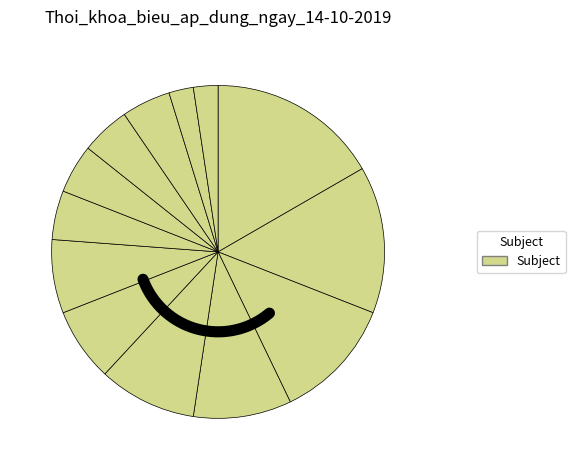

What percentage is the Văn slice, to the nearest percent?

14%